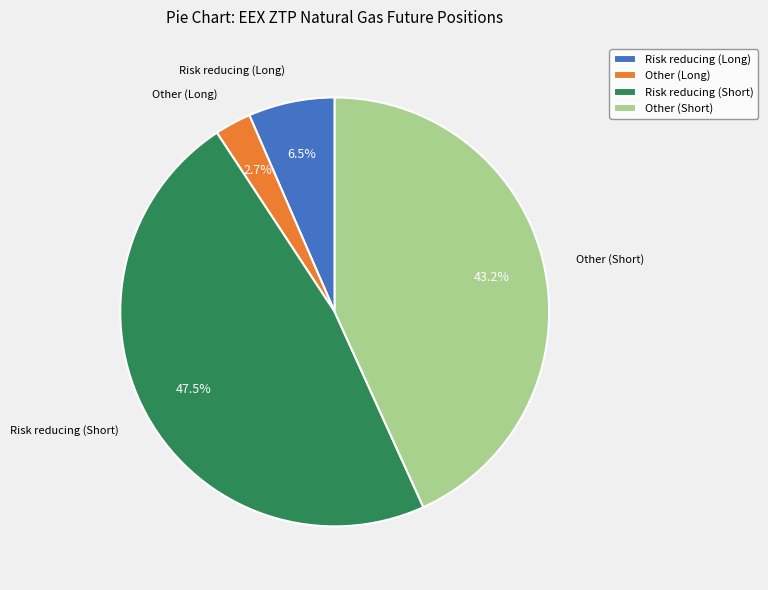

Count the number of slices in the pie.

4